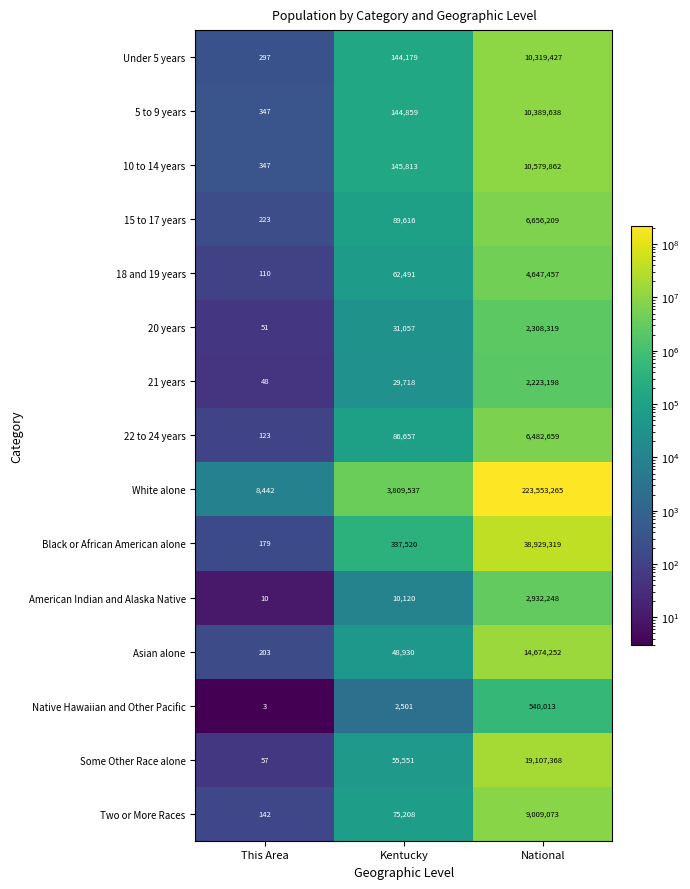

The 18 and 19 years series shows 62491 at Kentucky. True or false?

True